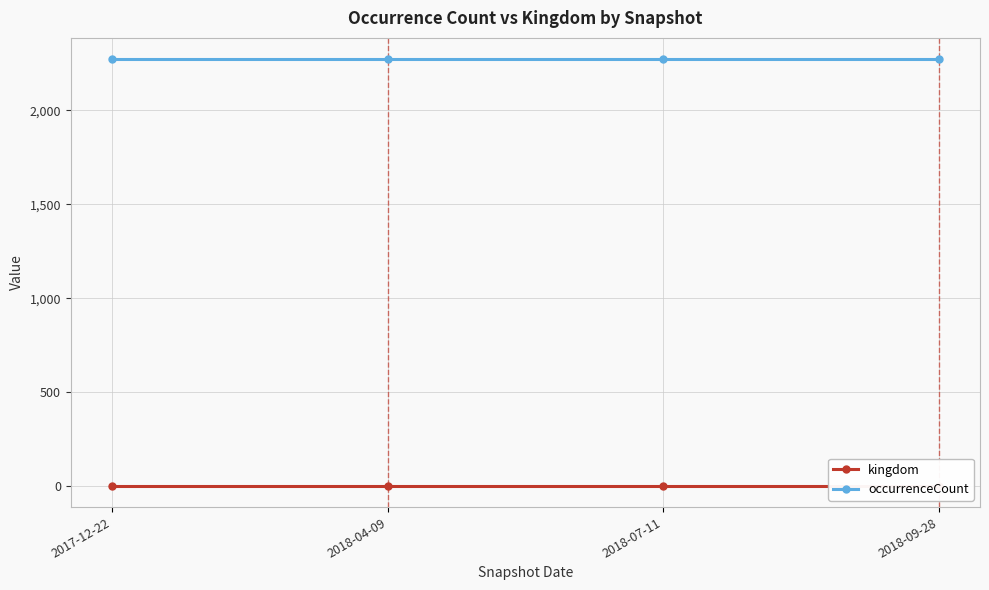

Reading left to right, transcribe all the data shown in this chart.

kingdom: 2017-12-22=1	2018-04-09=1	2018-07-11=1	2018-09-28=1
occurrenceCount: 2017-12-22=2272	2018-04-09=2272	2018-07-11=2272	2018-09-28=2272